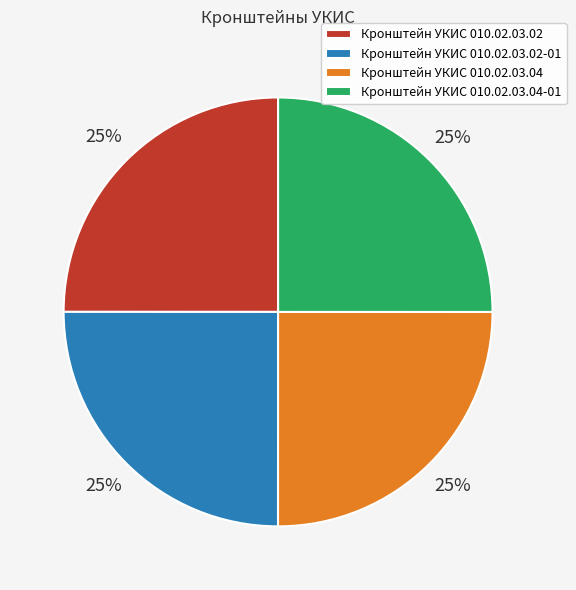

Is there any slice that represents more than half of the pie?

No